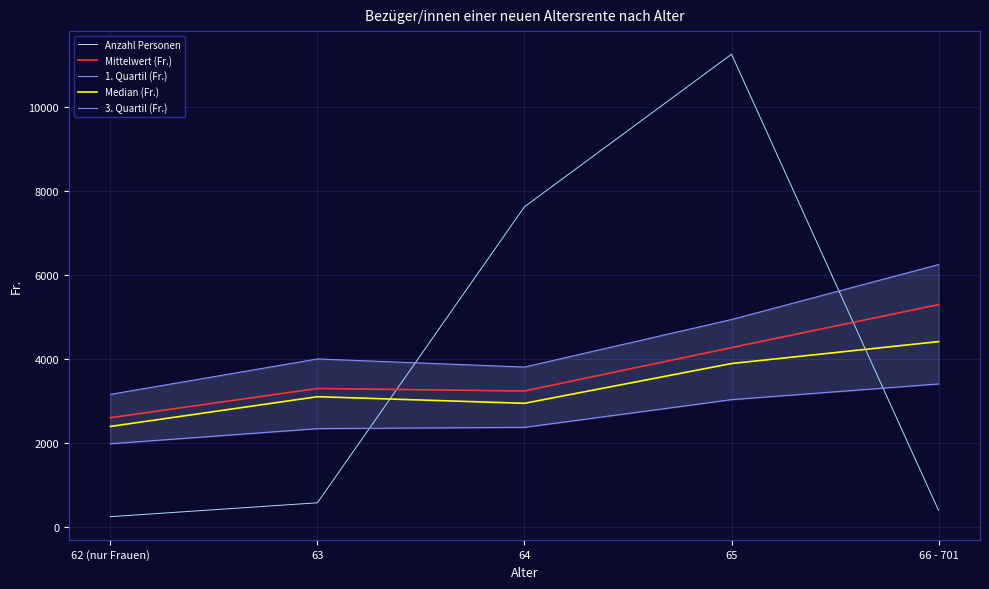

The value of Median (Fr.) at 65 is 2533.5. True or false?

False